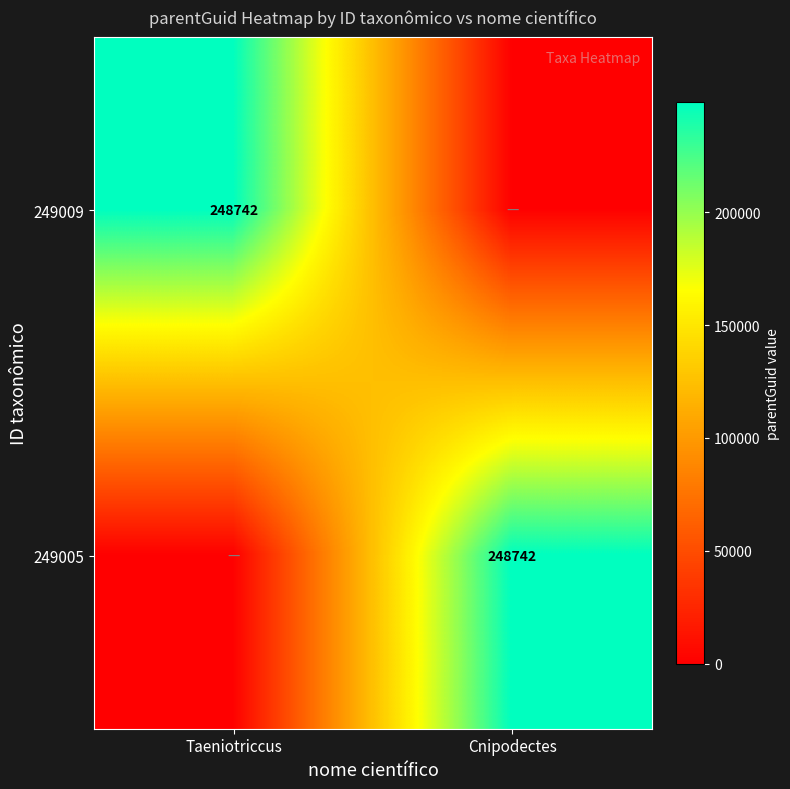

The value of 249009 at Taeniotriccus is 248742. True or false?

True